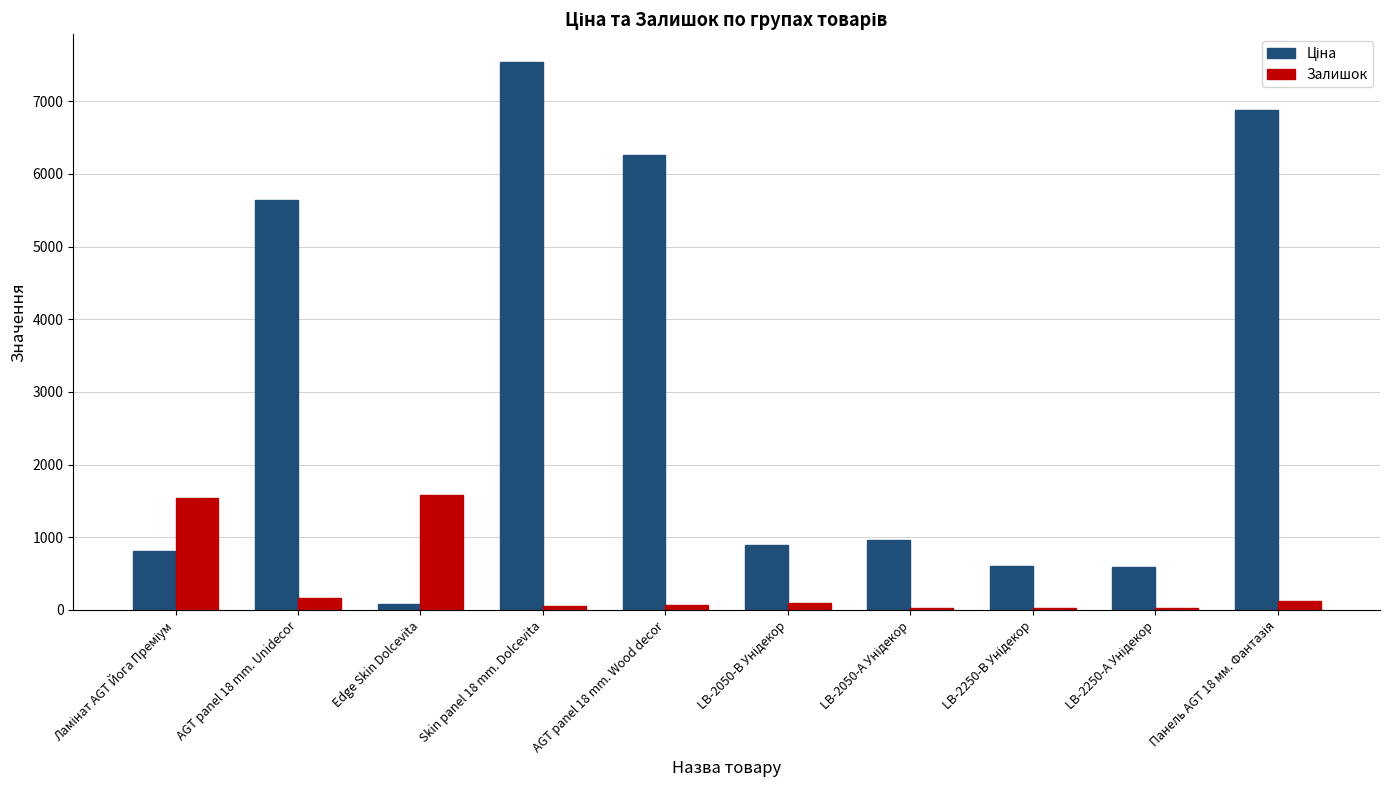

What is the maximum value shown in the chart?

7545.9